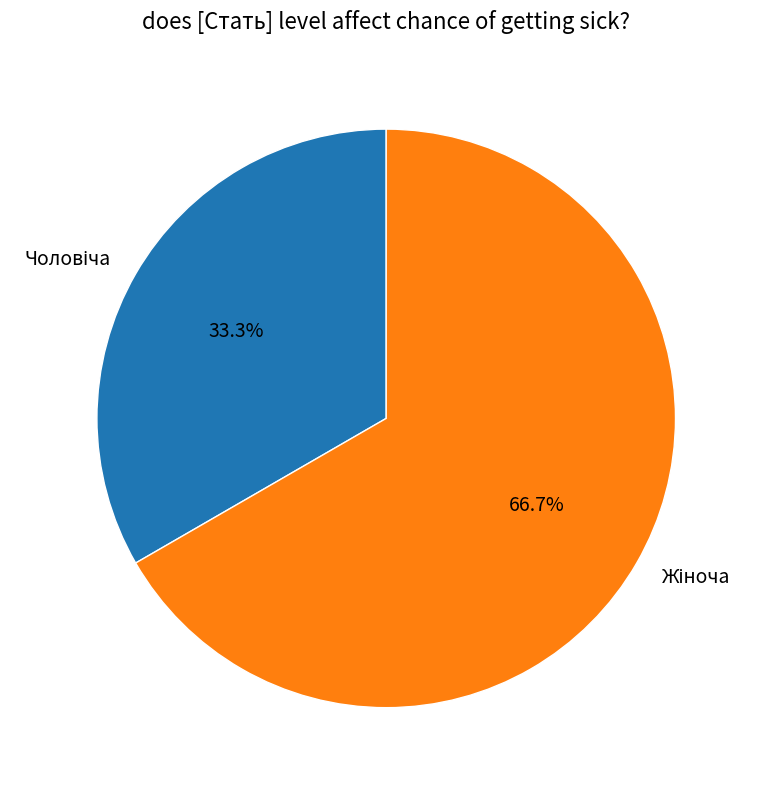

Does any single category account for the majority?

Yes